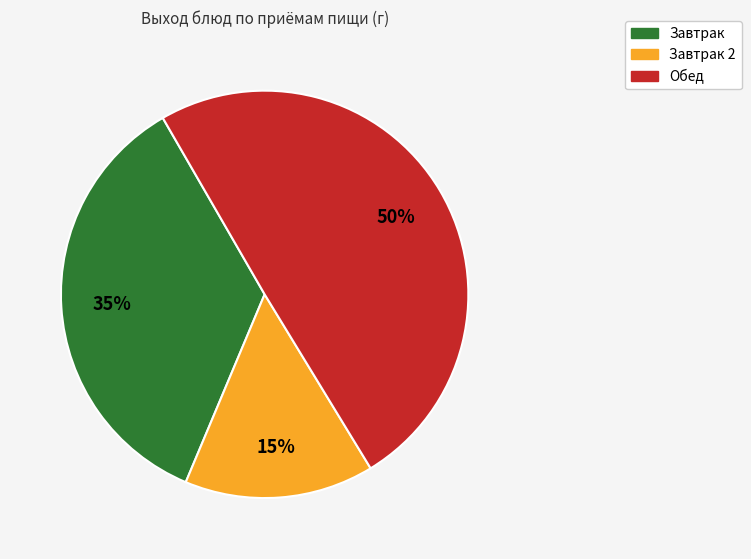

To the nearest percent, what is the difference between the largest and smallest slice percentages?

35%